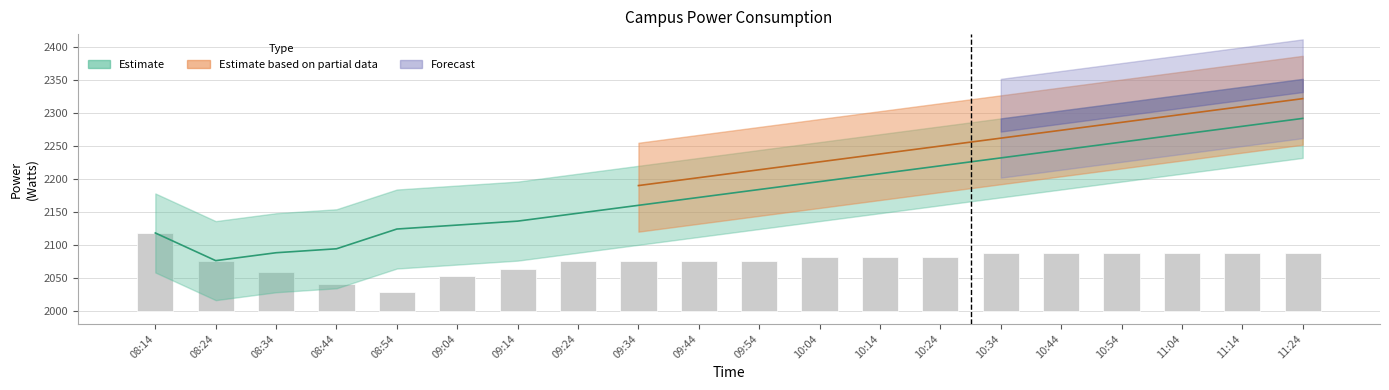

What is the difference between the values at 08:34 and 08:14?

60